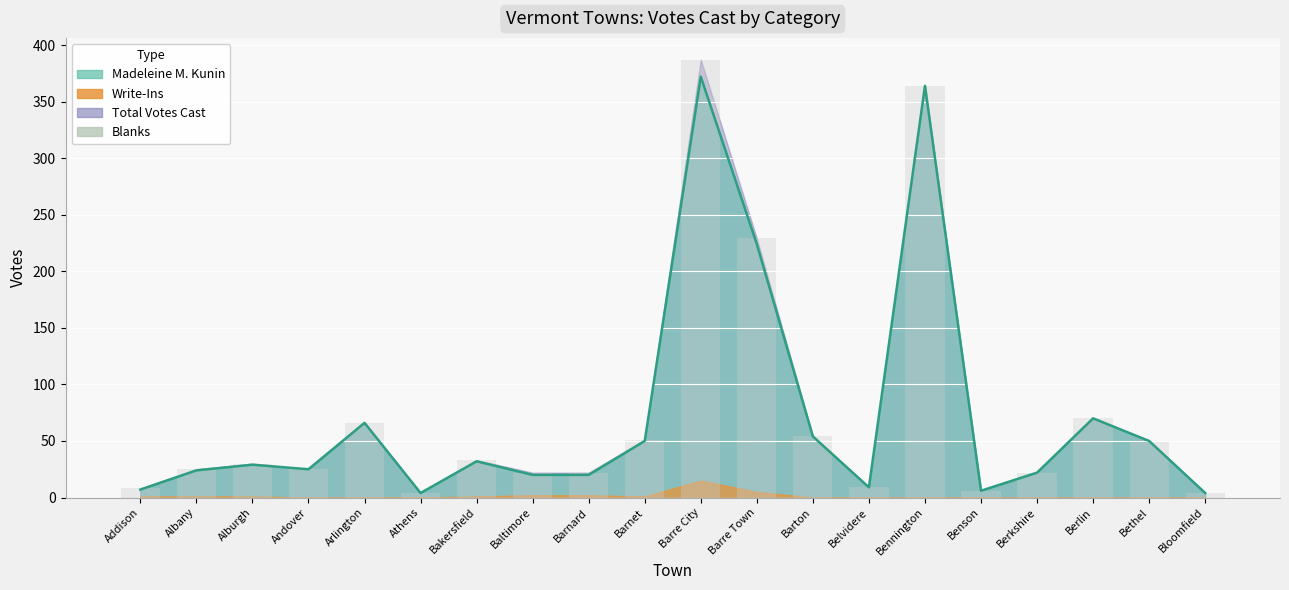

How many groups of bars are there?

20